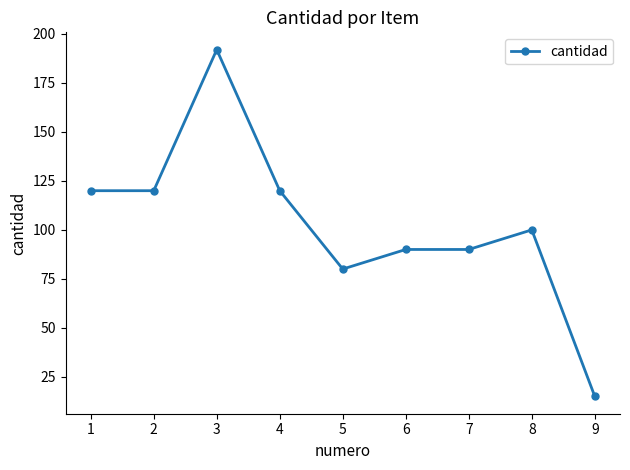

At which label is the value closest to 103?

8